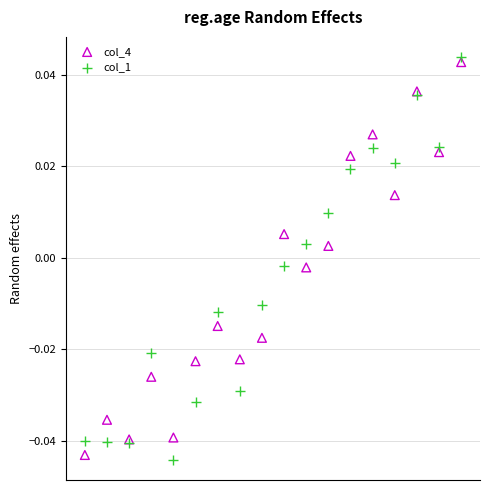

What are all the series names shown in the legend?

col_4, col_1